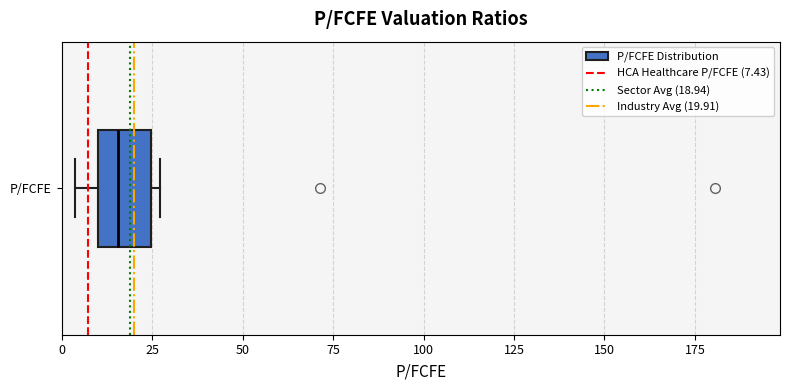

Where is the left edge of the box for P/FCFE on the x-axis? The values are not printed on the chart, so give them approximately, as read against the axis.

10